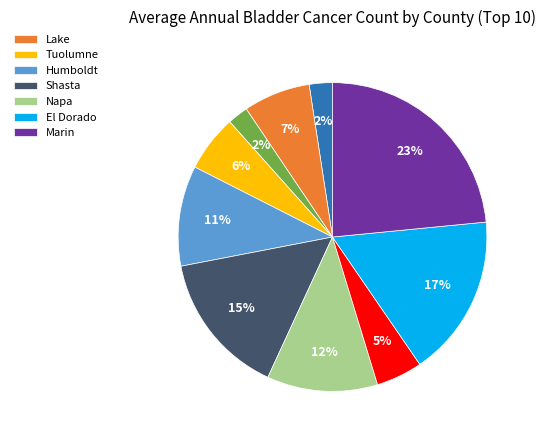

Is there a majority slice in this chart?

No